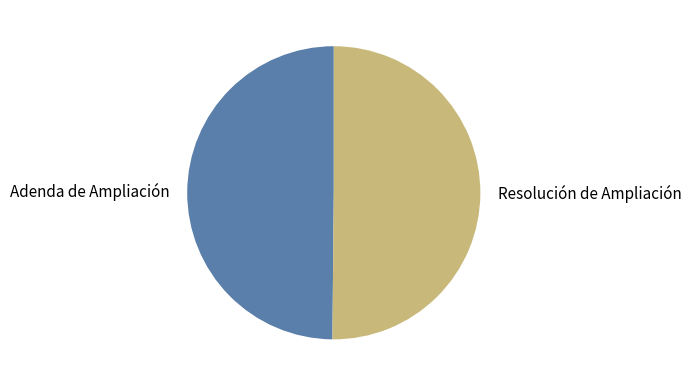

The Resolución de Ampliación slice represents 50% of the pie. True or false?

True